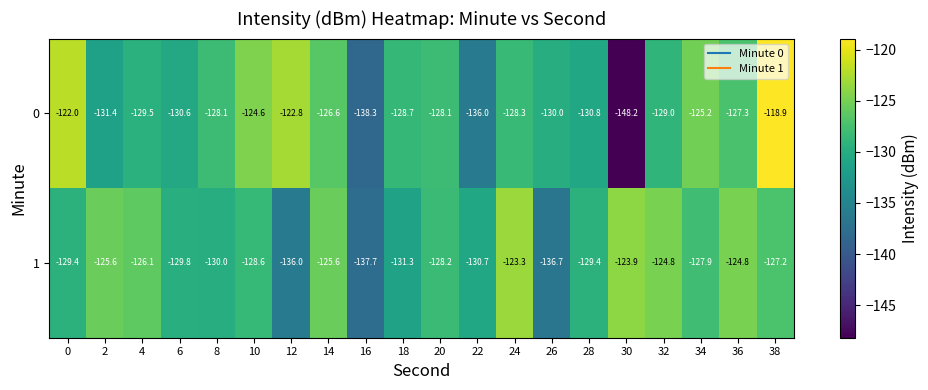

Is the value of 0 at 4 greater than the value of 1 at 8?

Yes